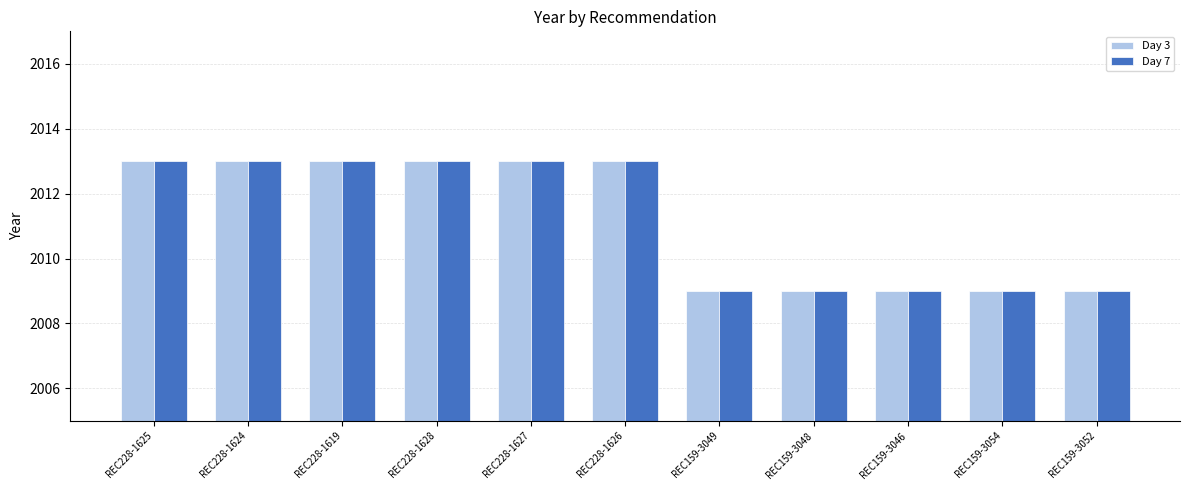

What is the minimum value for Day 3?

2009